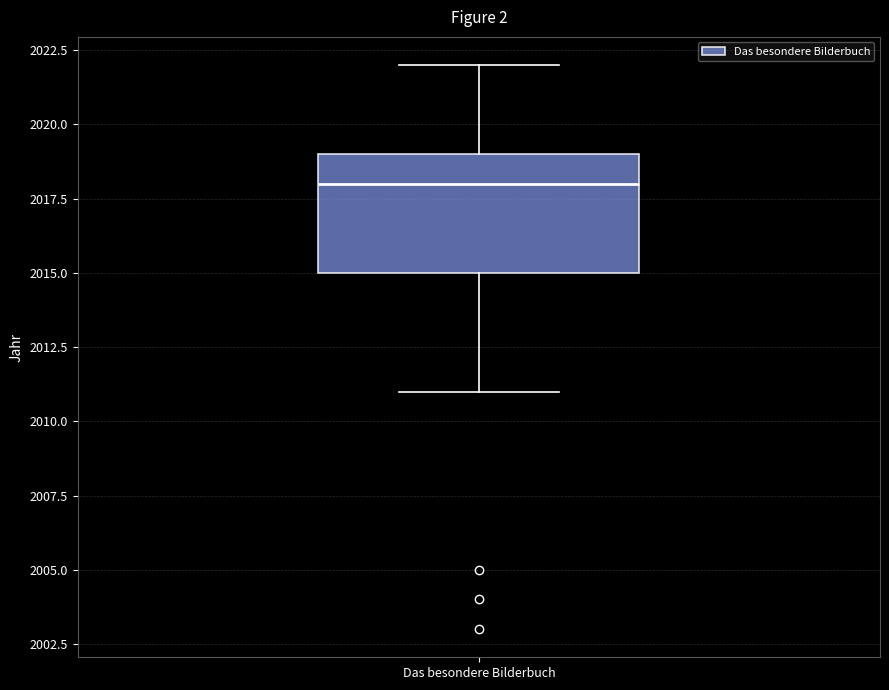

Transcribe this box plot: give where the median line is, the range the box spans, and where the two whiskers end, as read against the y-axis. The values are not printed on the chart, so give them approximately, as read against the axis.

median 2018, box 2015 to 2019, whiskers 2011 to 2022